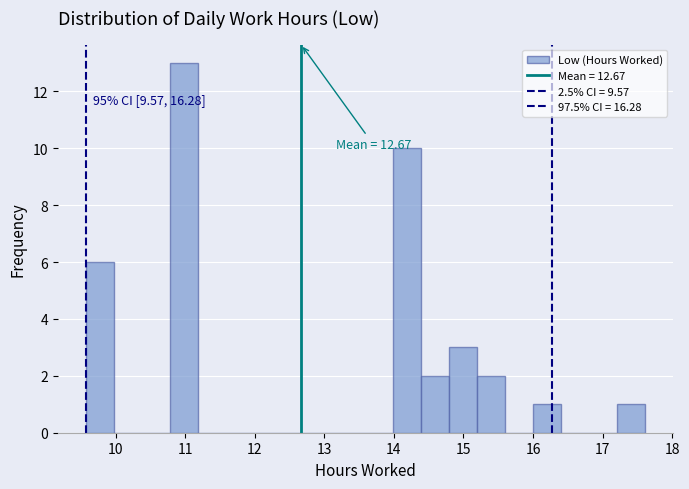

Over which range of the x-axis is the bar tallest?

10.8 to 11.2